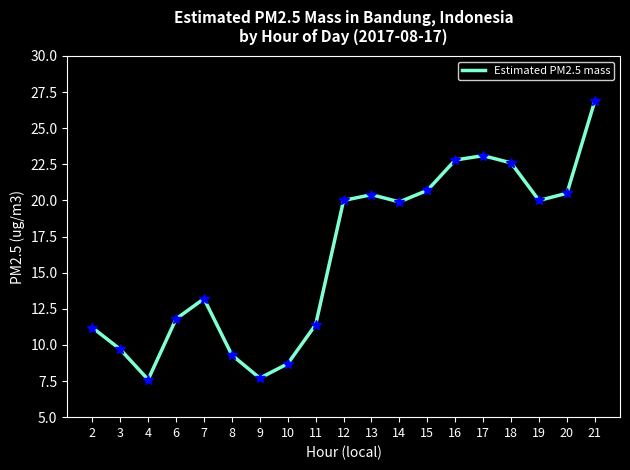

Which has a higher value, 2 or 17?

17